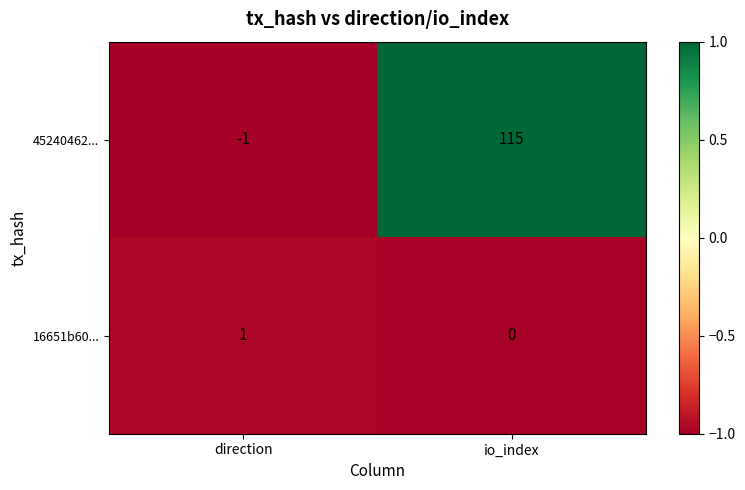

The value of 45240462... at io_index is 150. True or false?

False